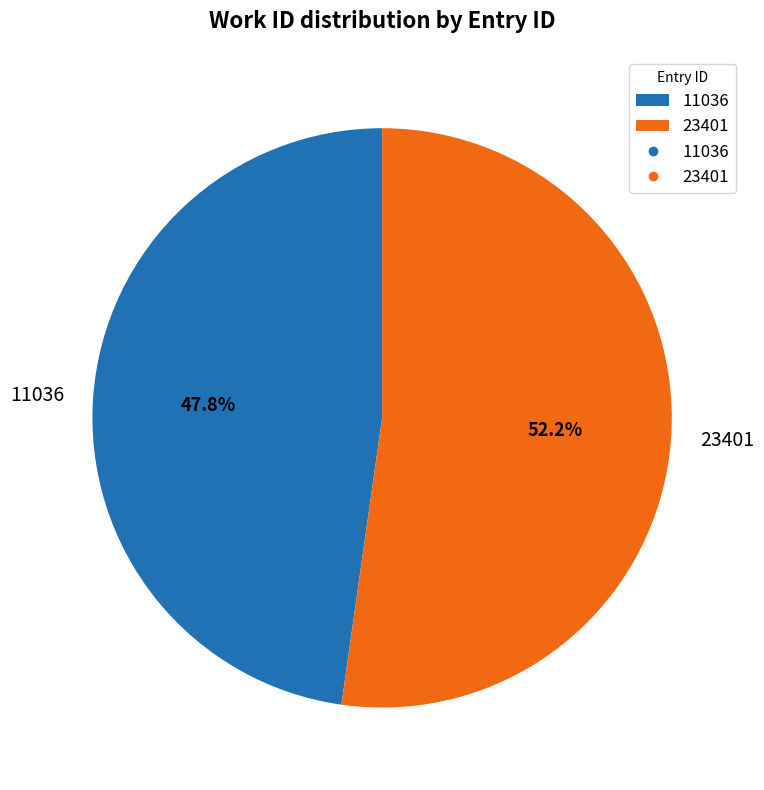

Do 23401 and 11036 together represent more than half of the pie?

Yes